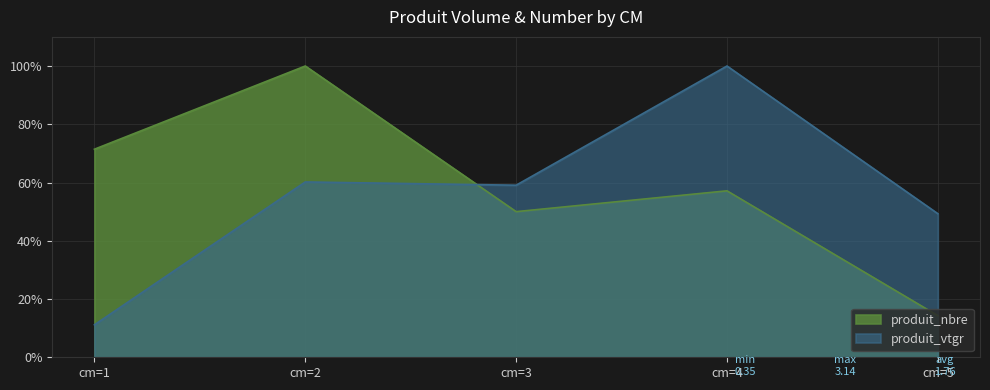

How many values in the produit_nbre series exceed 57?

3